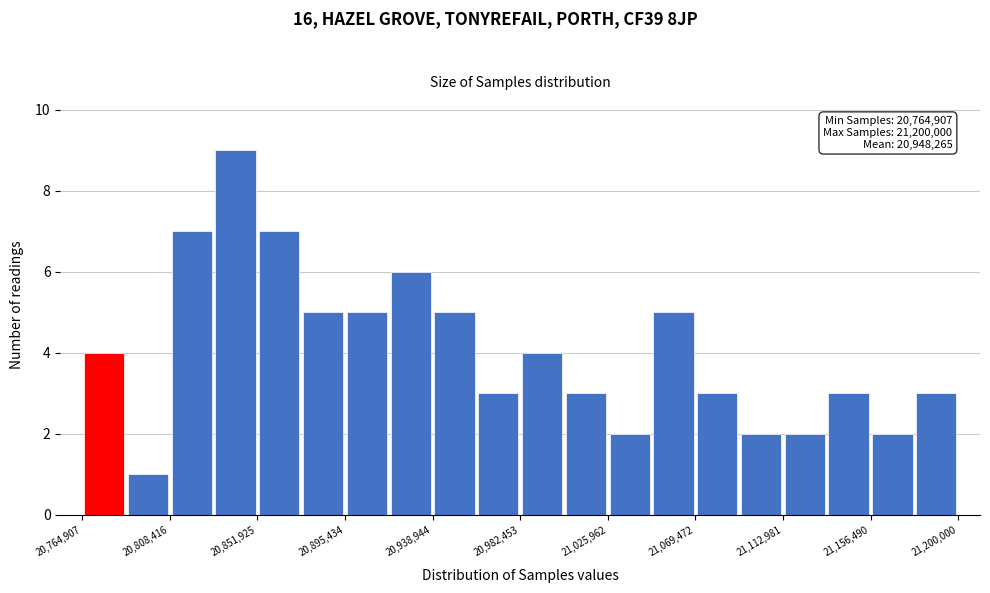

Over which range of the x-axis is the bar tallest?

20830000 to 20850000